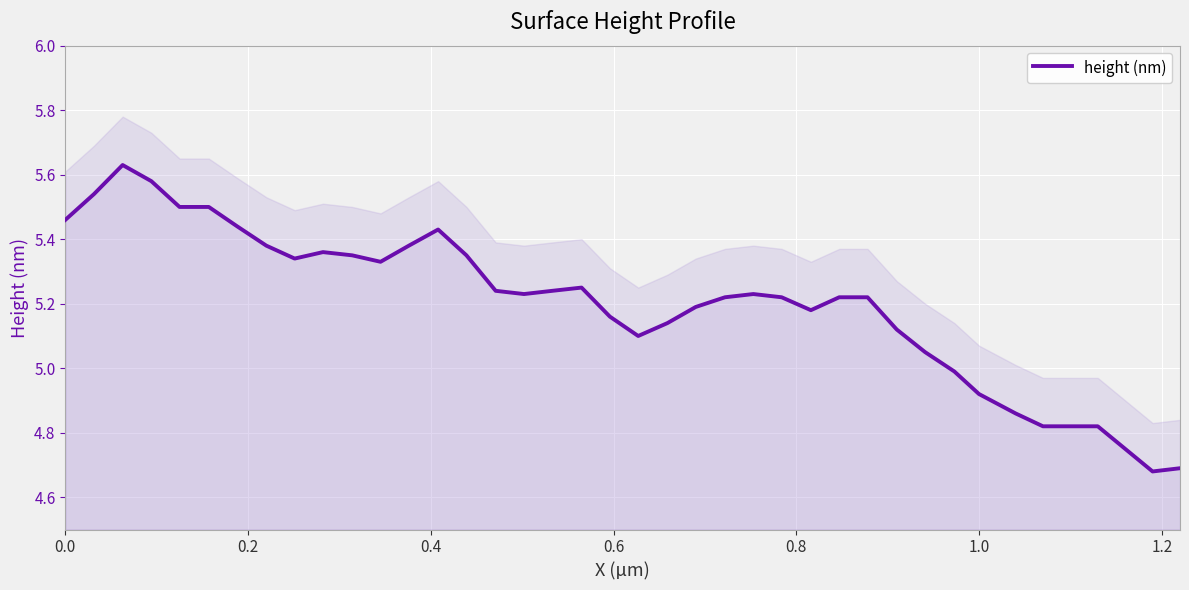

How many interior local peaks (higher than both neighbors) does the data have?

5